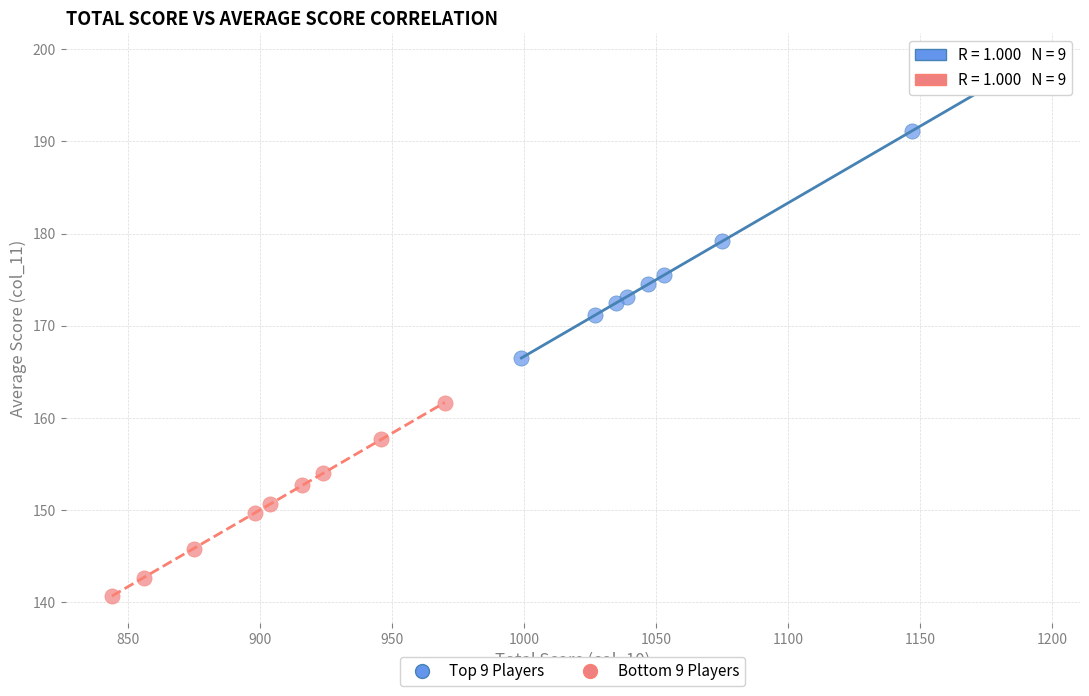

Which series reaches the maximum Y coordinate?

Top 9 Players